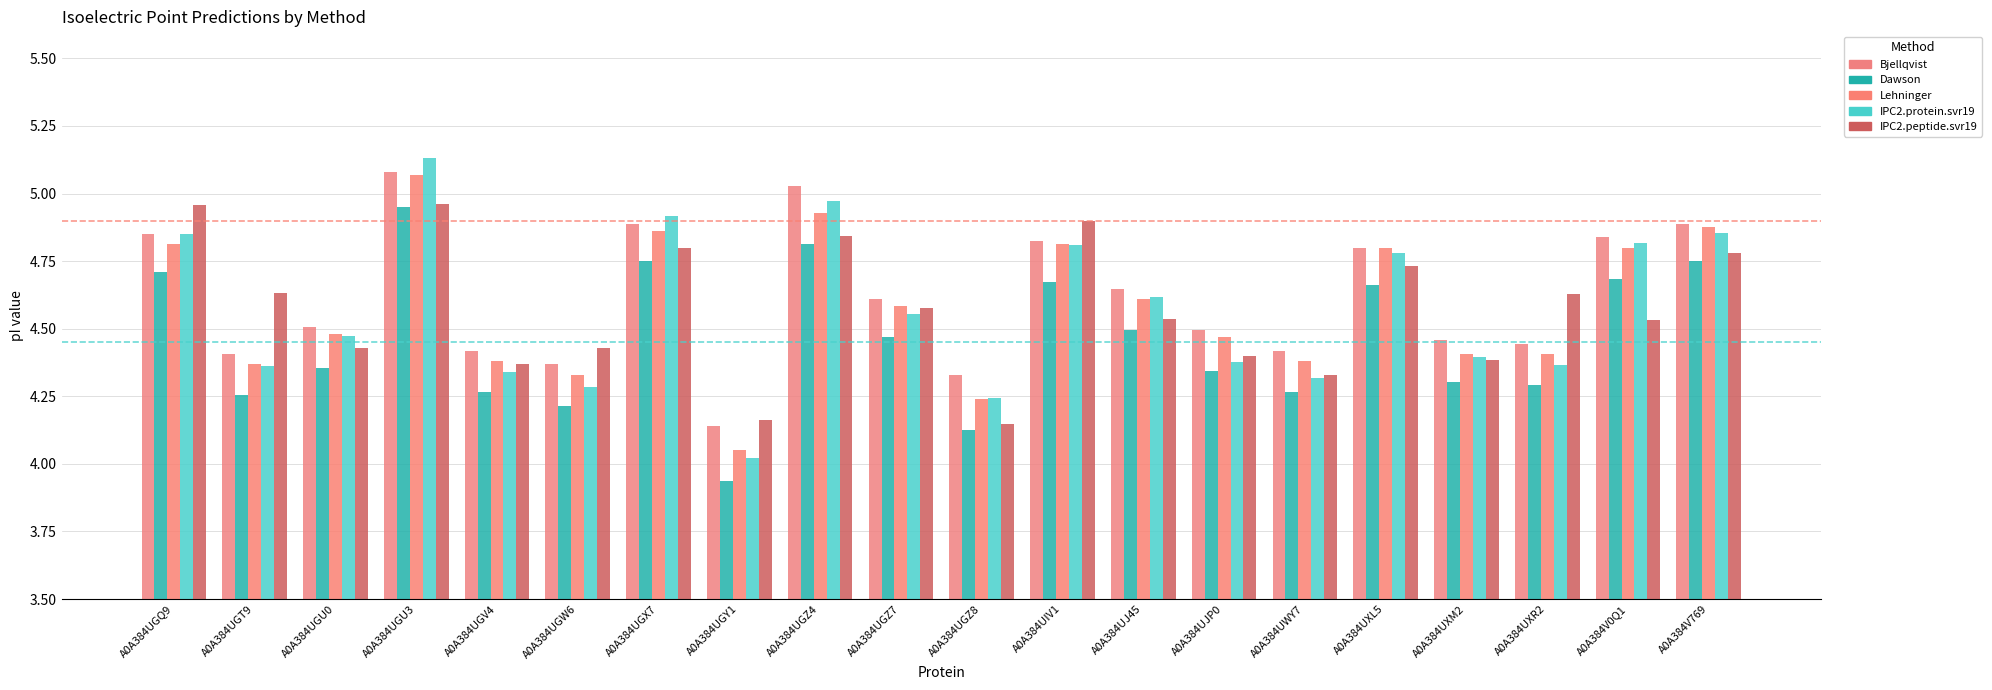

Reading left to right, what are all the values shown in this chart?

Bjellqvist: 4.9	4.4	4.5	5.1	4.4	4.4	4.9	4.1	5.0	4.6	4.3	4.8	4.6	4.5	4.4	4.8	4.5	4.4	4.8	4.9
Dawson: 4.7	4.3	4.4	5.0	4.3	4.2	4.7	3.9	4.8	4.5	4.1	4.7	4.5	4.3	4.3	4.7	4.3	4.3	4.7	4.7
Lehninger: 4.8	4.4	4.5	5.1	4.4	4.3	4.9	4.0	4.9	4.6	4.2	4.8	4.6	4.5	4.4	4.8	4.4	4.4	4.8	4.9
IPC2.protein.svr19: 4.9	4.4	4.5	5.1	4.3	4.3	4.9	4.0	5.0	4.6	4.2	4.8	4.6	4.4	4.3	4.8	4.4	4.4	4.8	4.9
IPC2.peptide.svr19: 5.0	4.6	4.4	5.0	4.4	4.4	4.8	4.2	4.8	4.6	4.1	4.9	4.5	4.4	4.3	4.7	4.4	4.6	4.5	4.8